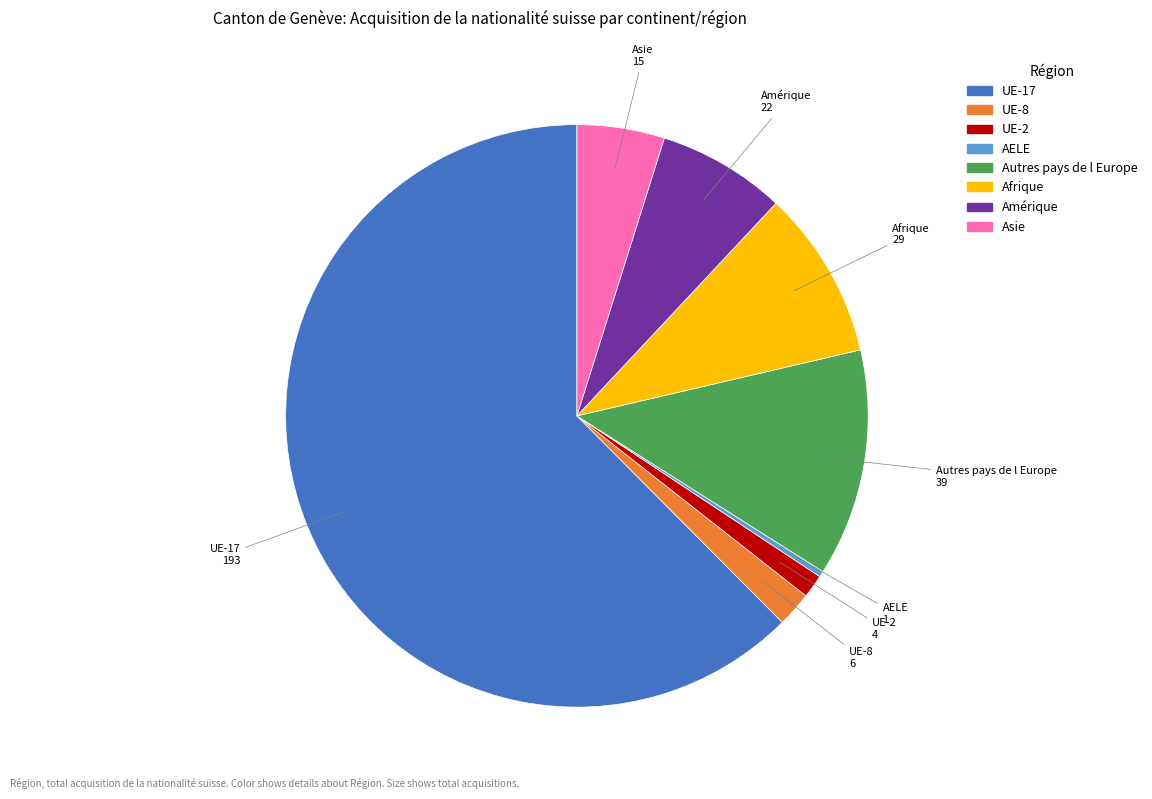

The UE-2 slice represents 1% of the pie. True or false?

True